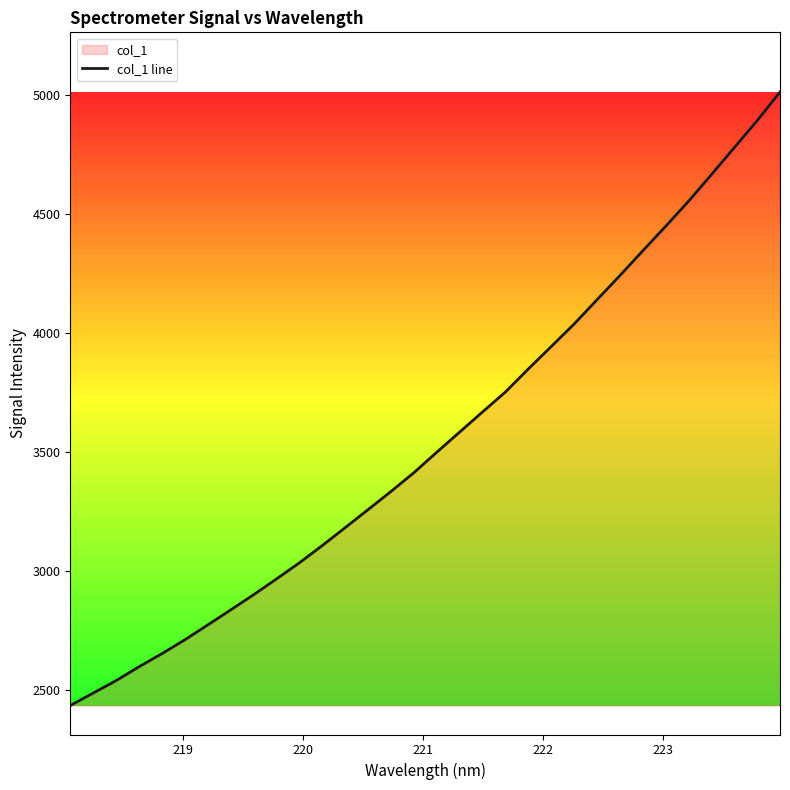

What is the difference between the maximum and minimum values?

2578.4